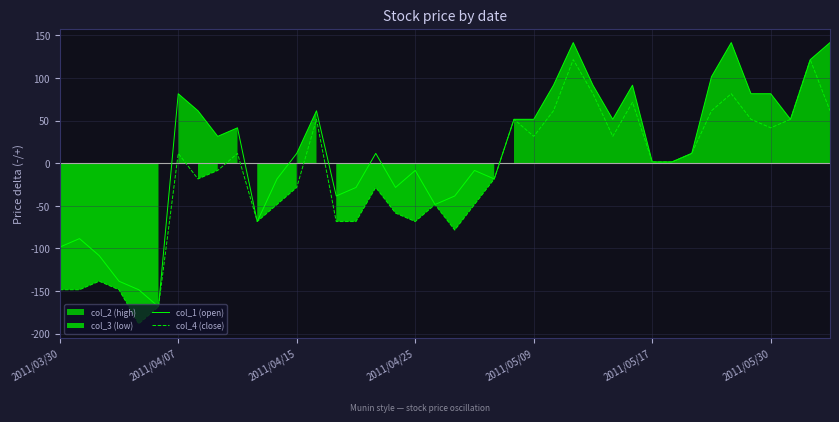

The value of col_4 (close) at 2011/04/15 is -28.5. True or false?

True